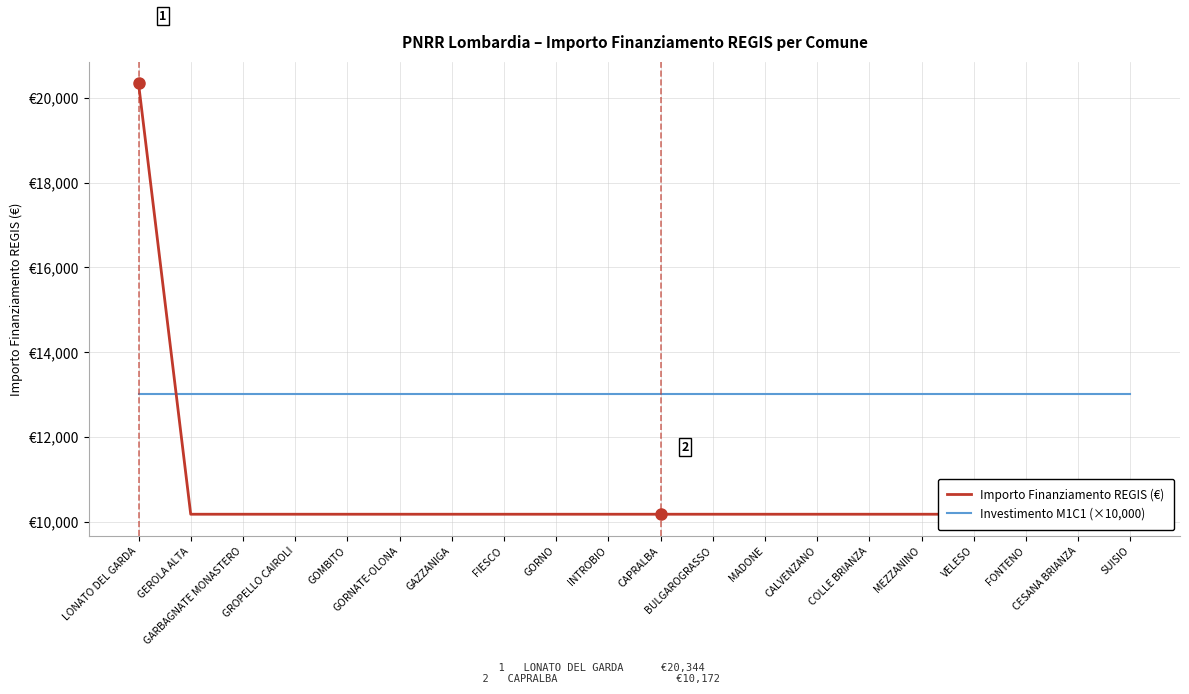

What is the value of the Investimento M1C1 (×10,000) point at the 17th from the left?

13000